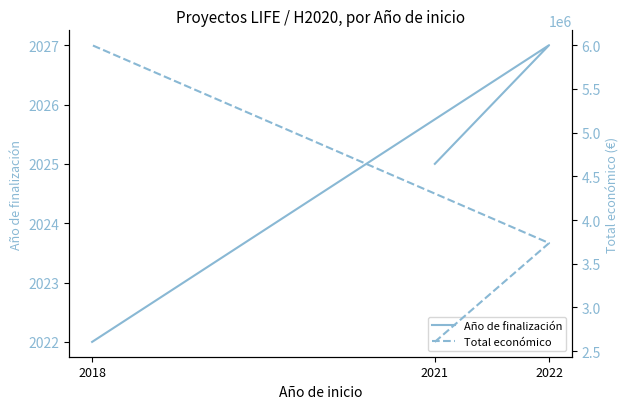

Does the chart display data point markers on the line(s)?

No